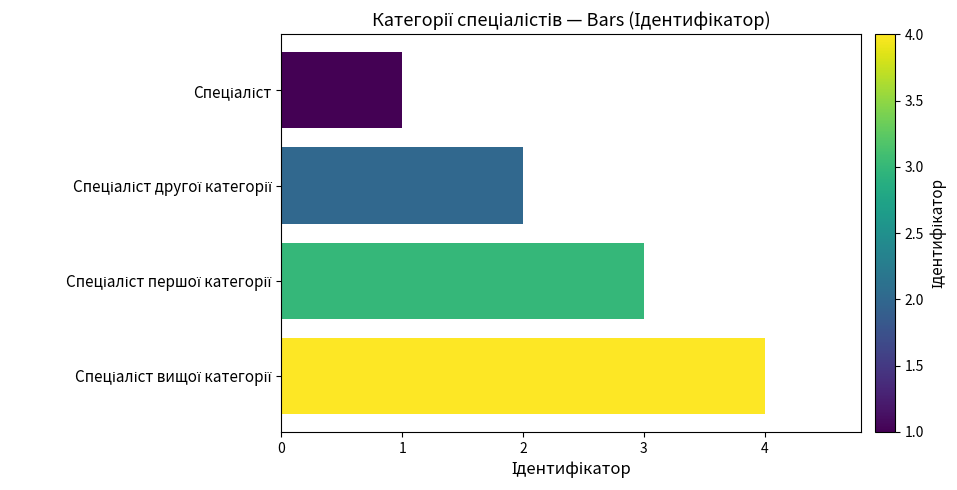

What is the sum of all values?

10